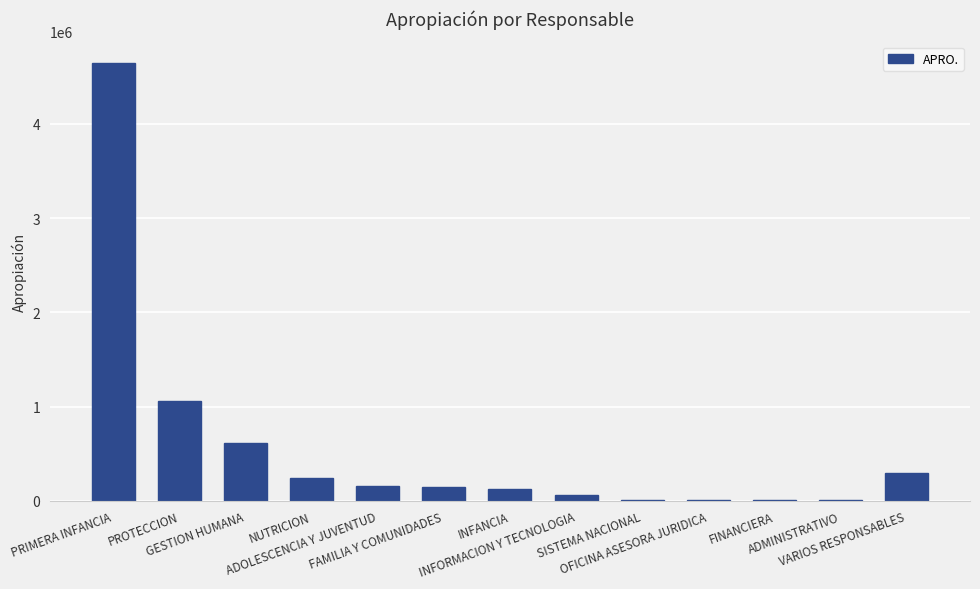

What is the greatest value displayed?

4643094.5